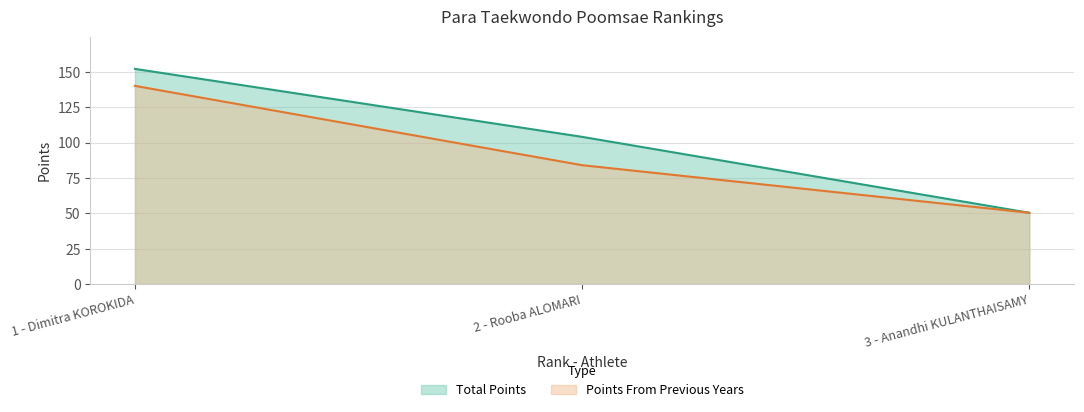

True or false: Total Points has a value of 87.3 at 3 - Anandhi KULANTHAISAMY.

False